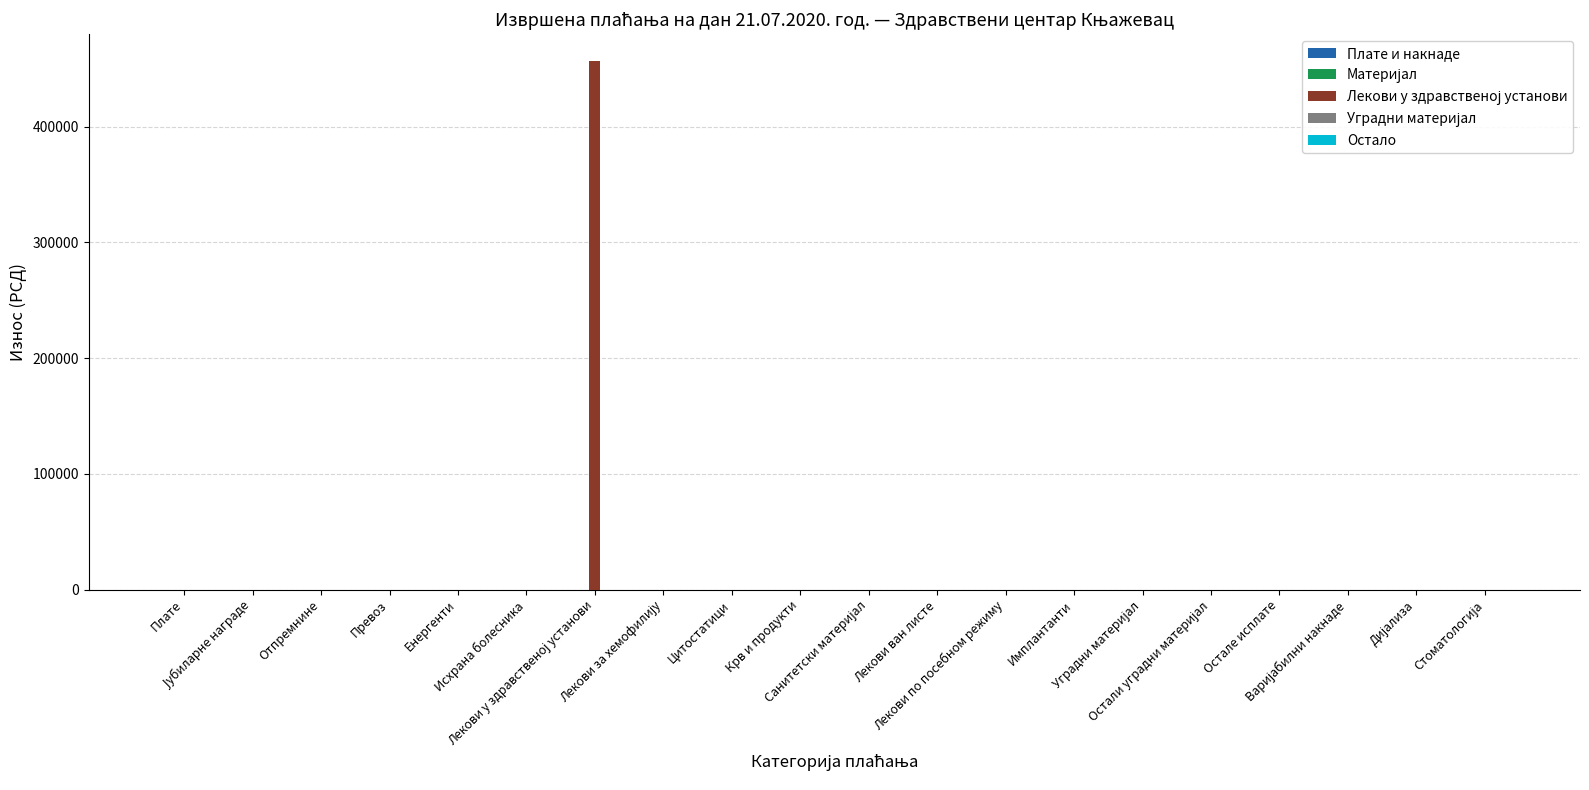

What is the maximum value shown in the chart?

457045.6